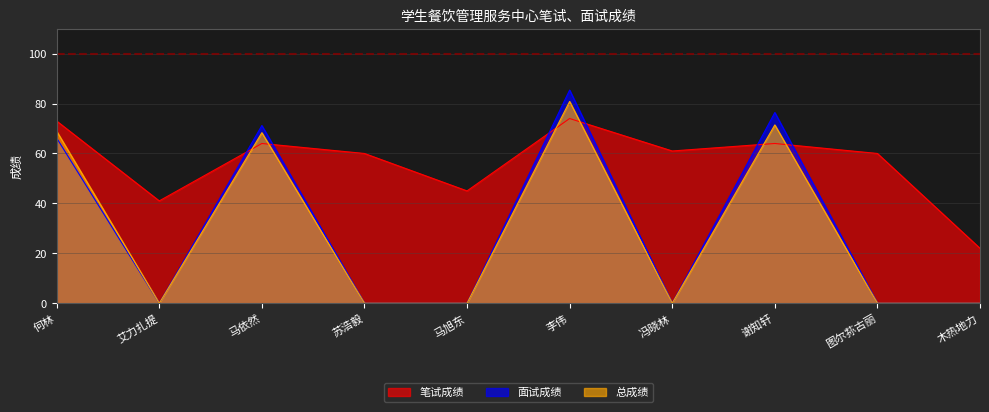

How many data points does each series have?

10